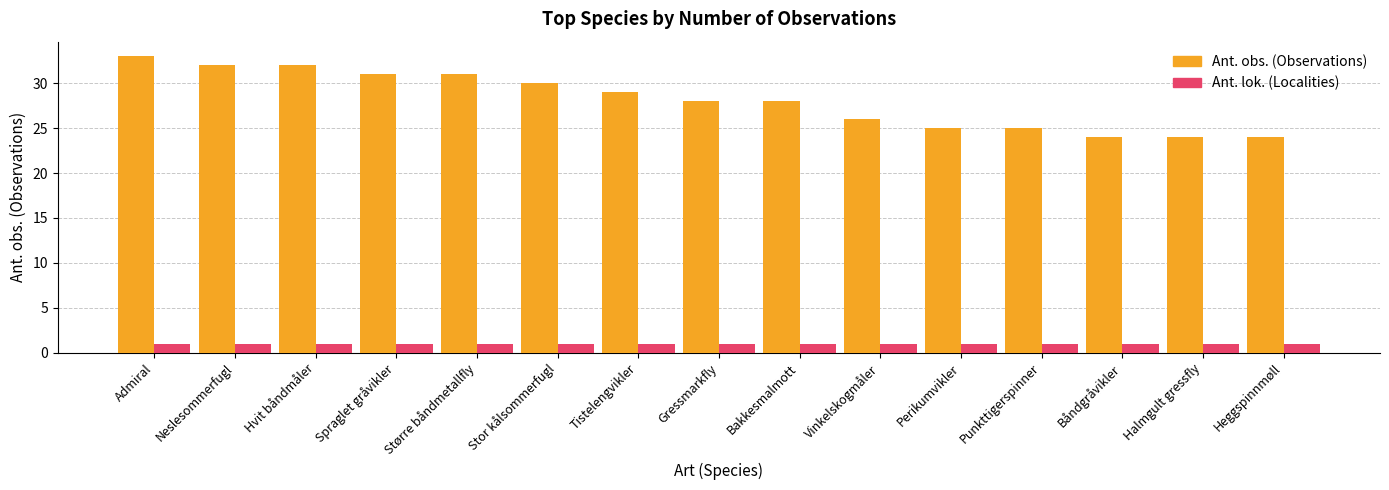

What is the total value across all series at Bakkesmalmott?

29